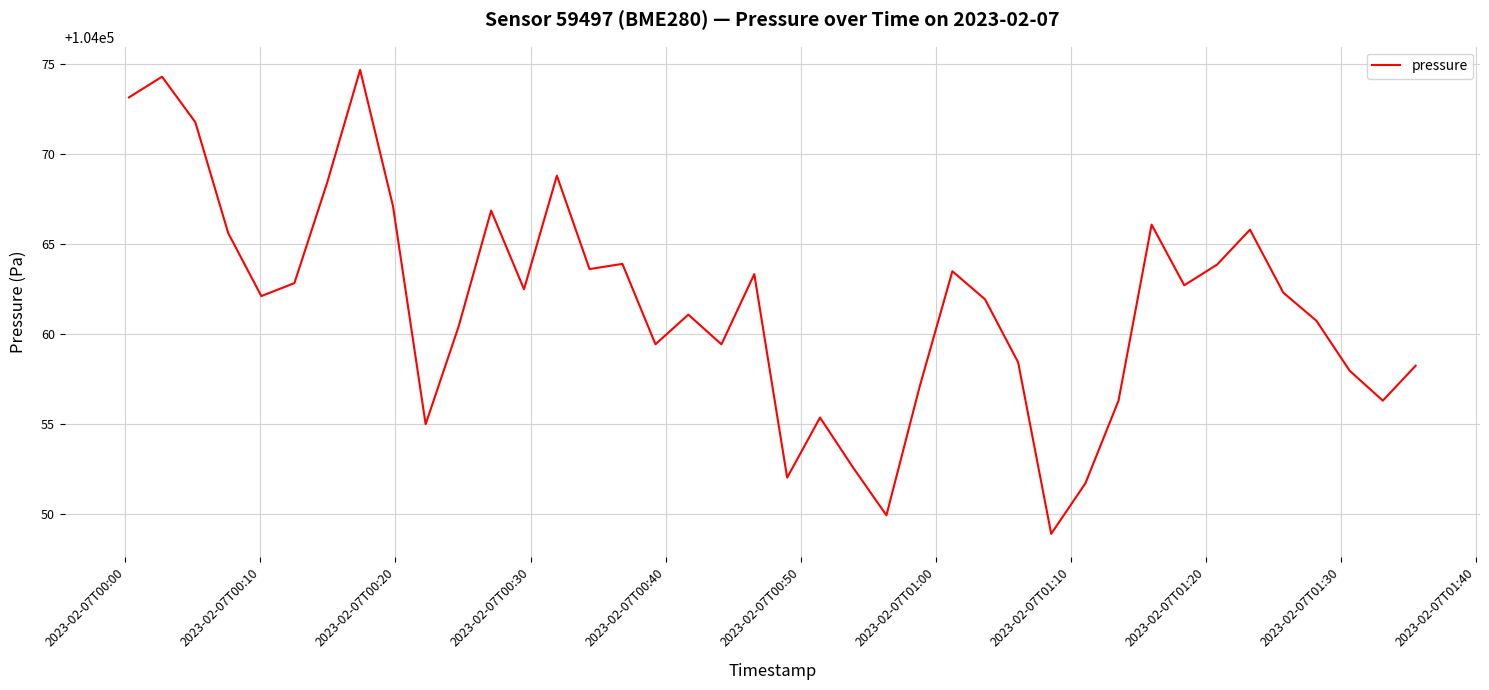

What is the minimum value shown in the chart?

104048.9